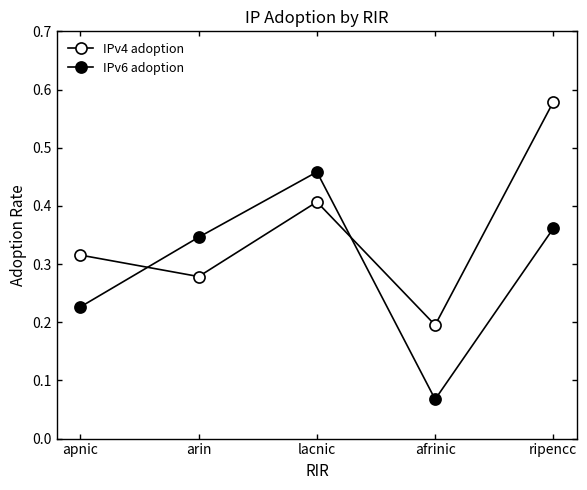

At how many categories does at least one series exceed 0?

5